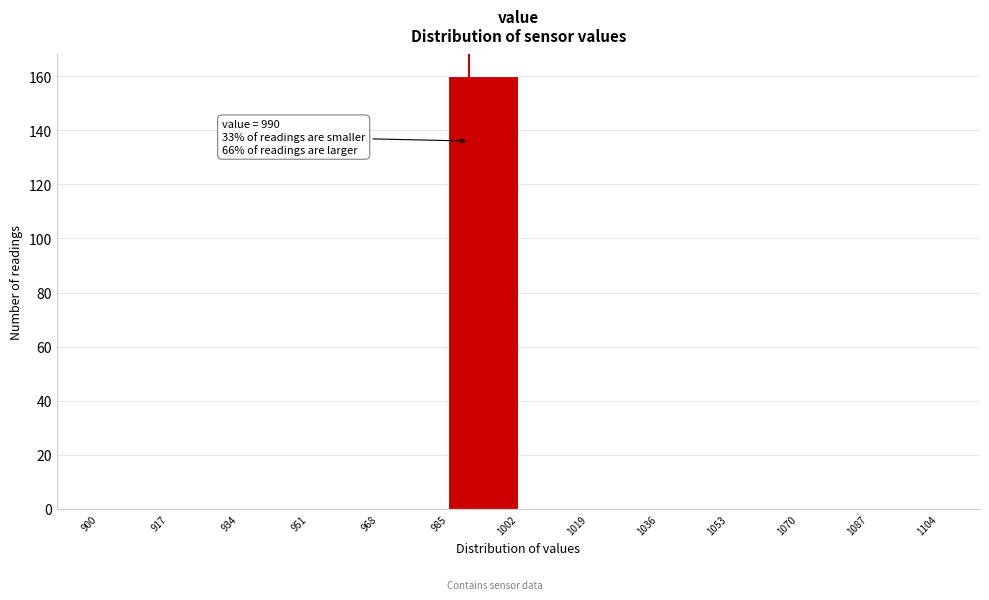

Which range on the x-axis has the tallest bar?

985 to 1002